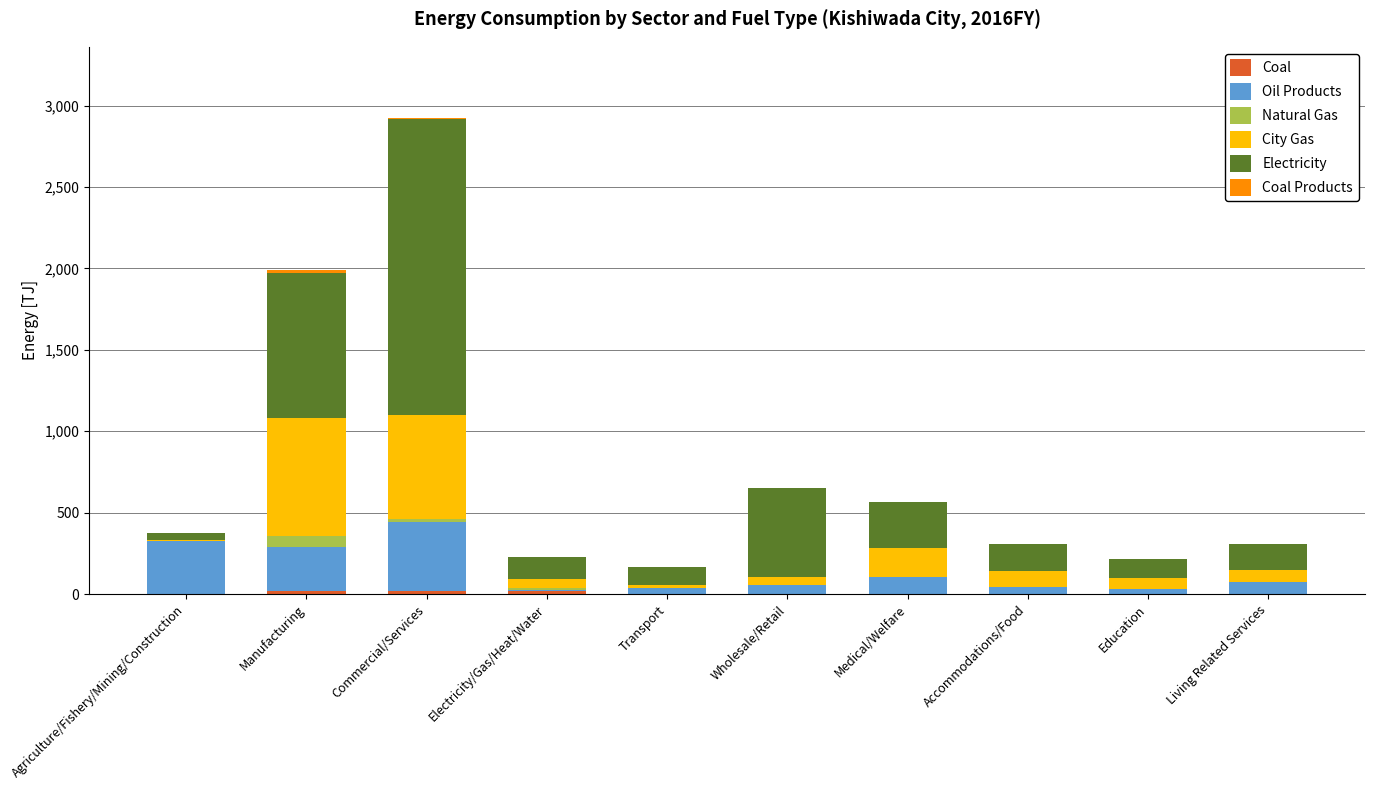

At which category is the sum across all series the highest?

Commercial/Services